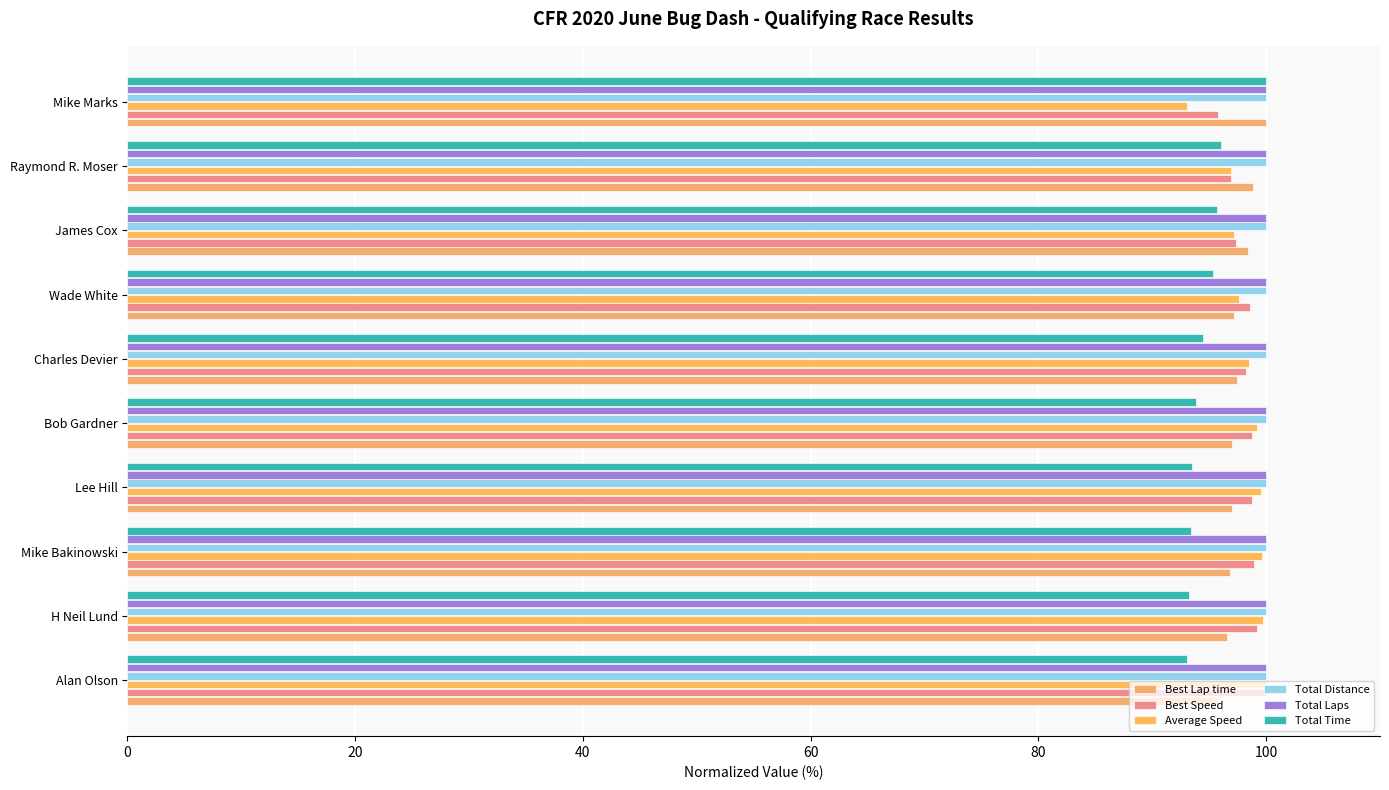

How many categories are shown in the chart?

10